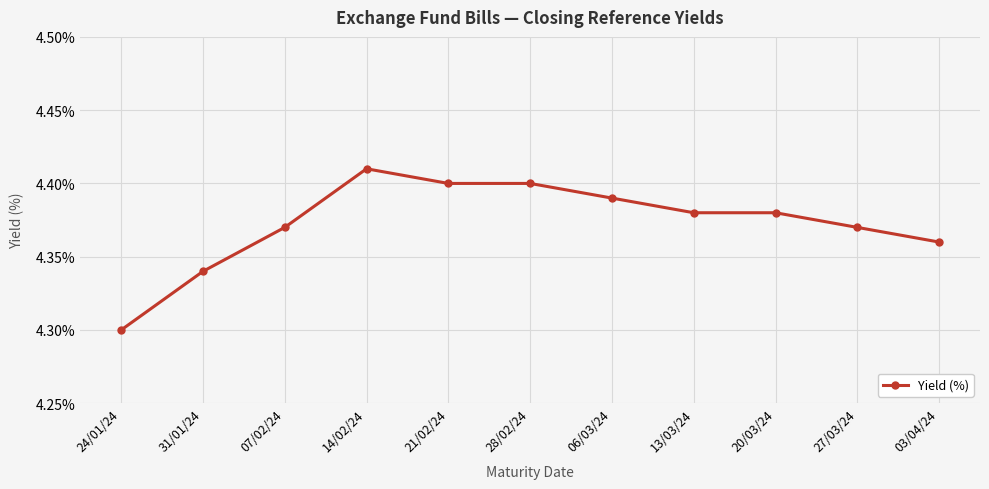

What position from the right is 13/03/24?

4